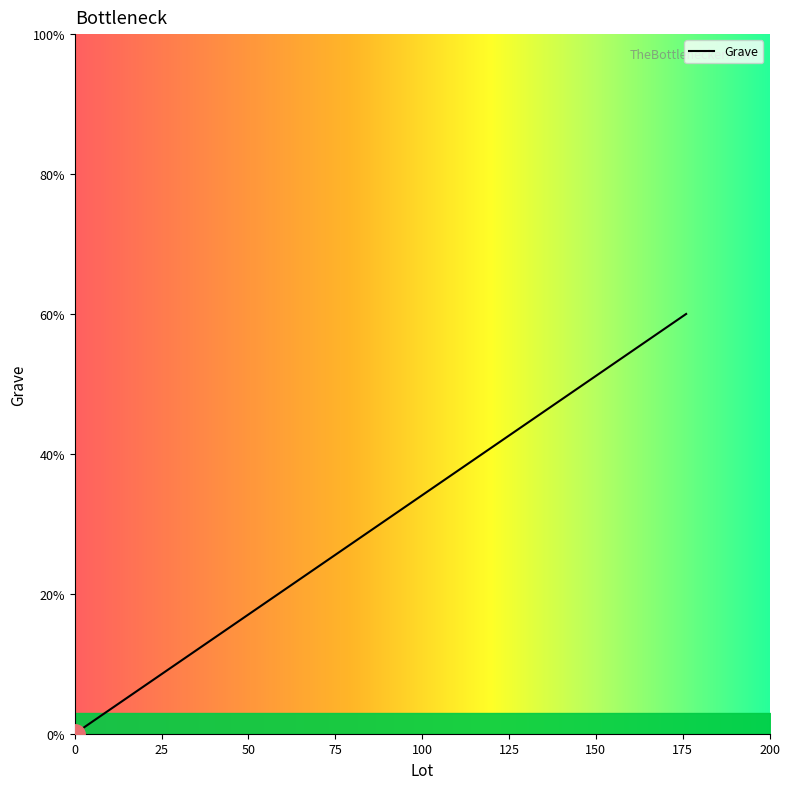

Does the chart display data point markers on the line(s)?

No